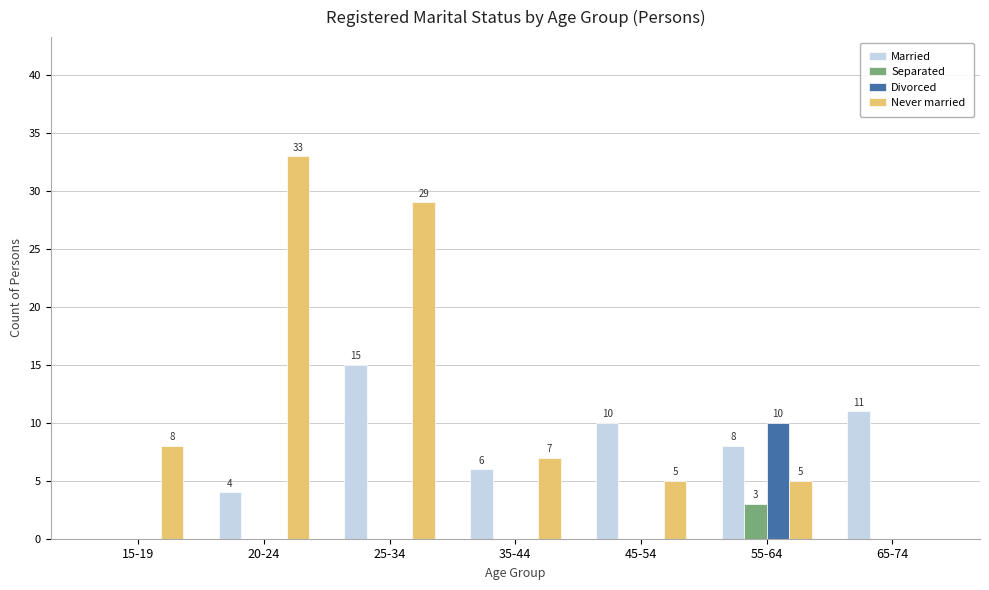

Where is Married nearest to the value 7?

35-44